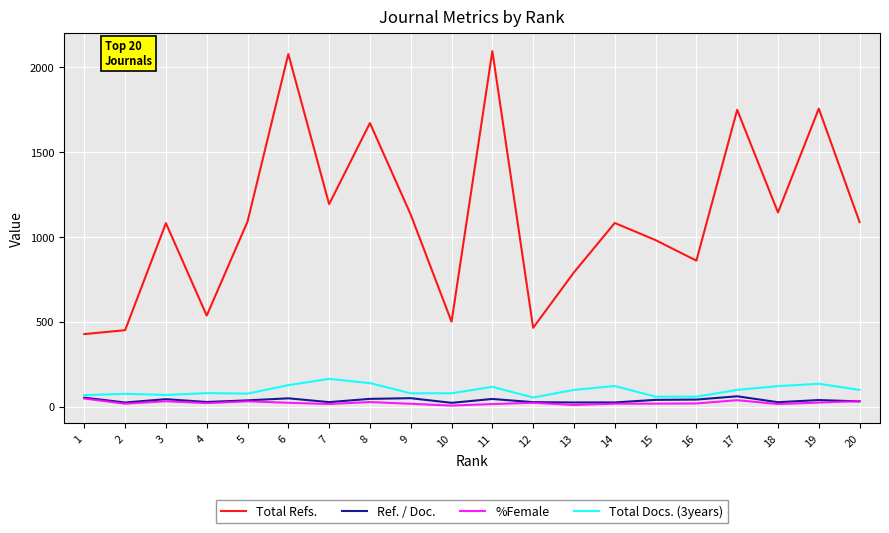

Which category has the highest value in the Total Docs. (3years) series?

7